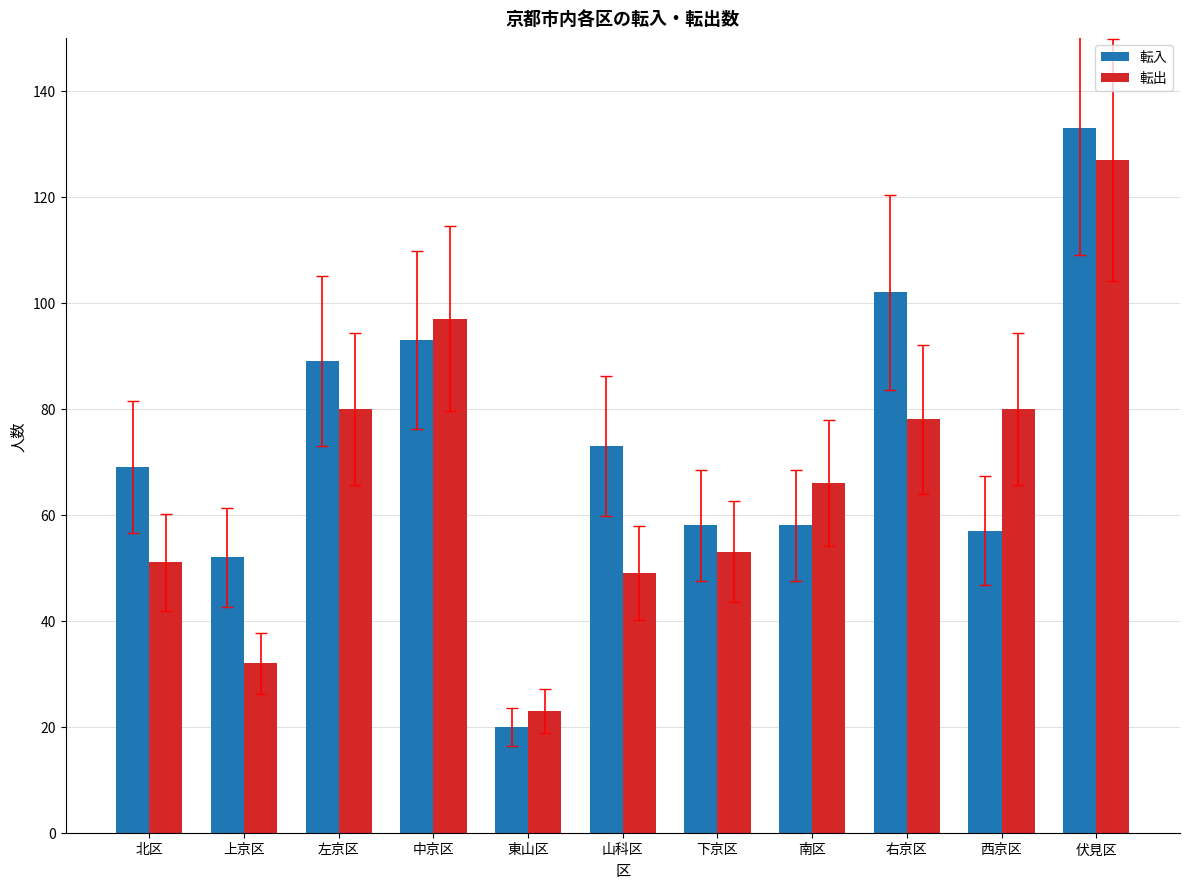

What is the difference between the highest and lowest values at 山科区?

24